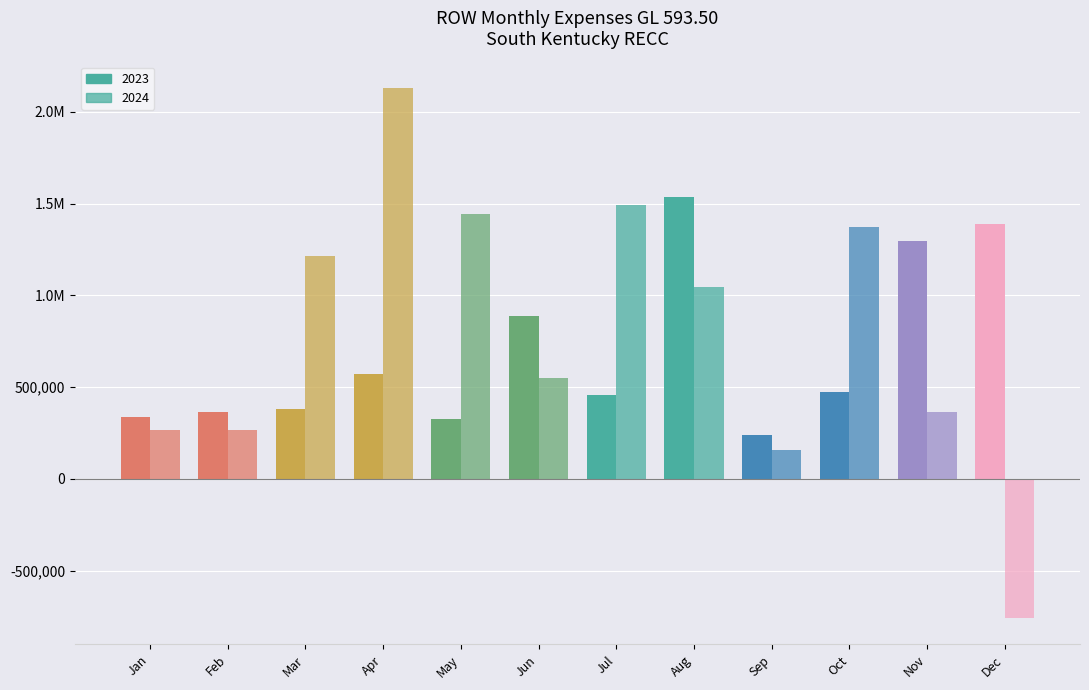

What value does the 2023 series have at May?

328044.1